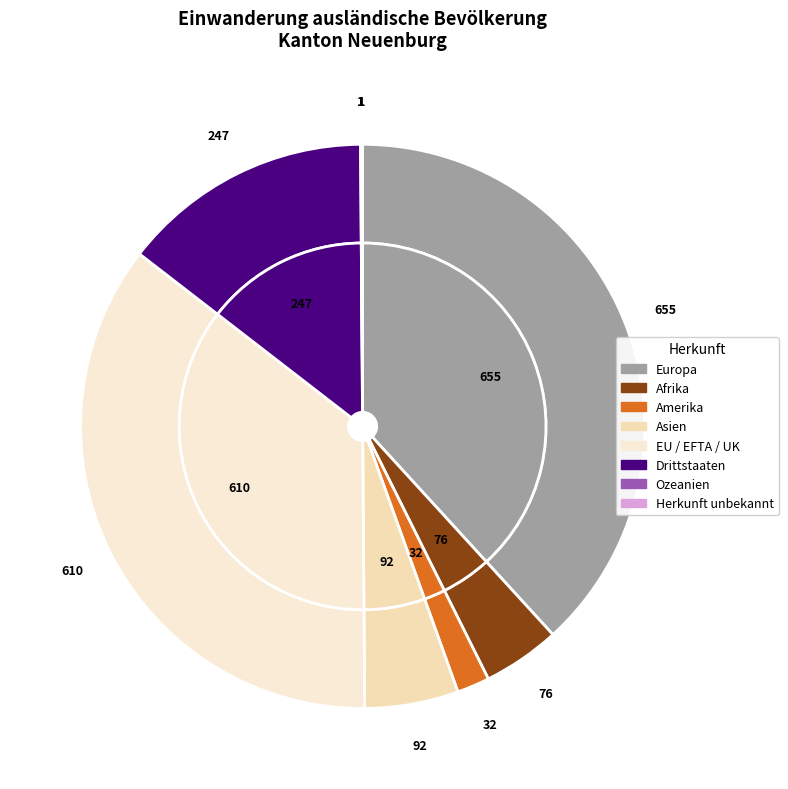

Does Europa represent more than half of the total?

No